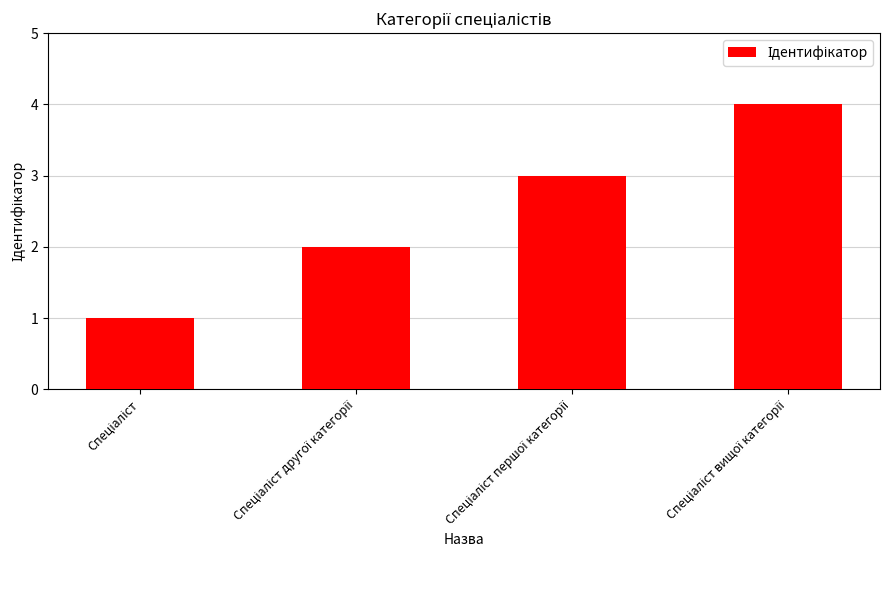

How many data points are less than 3?

2